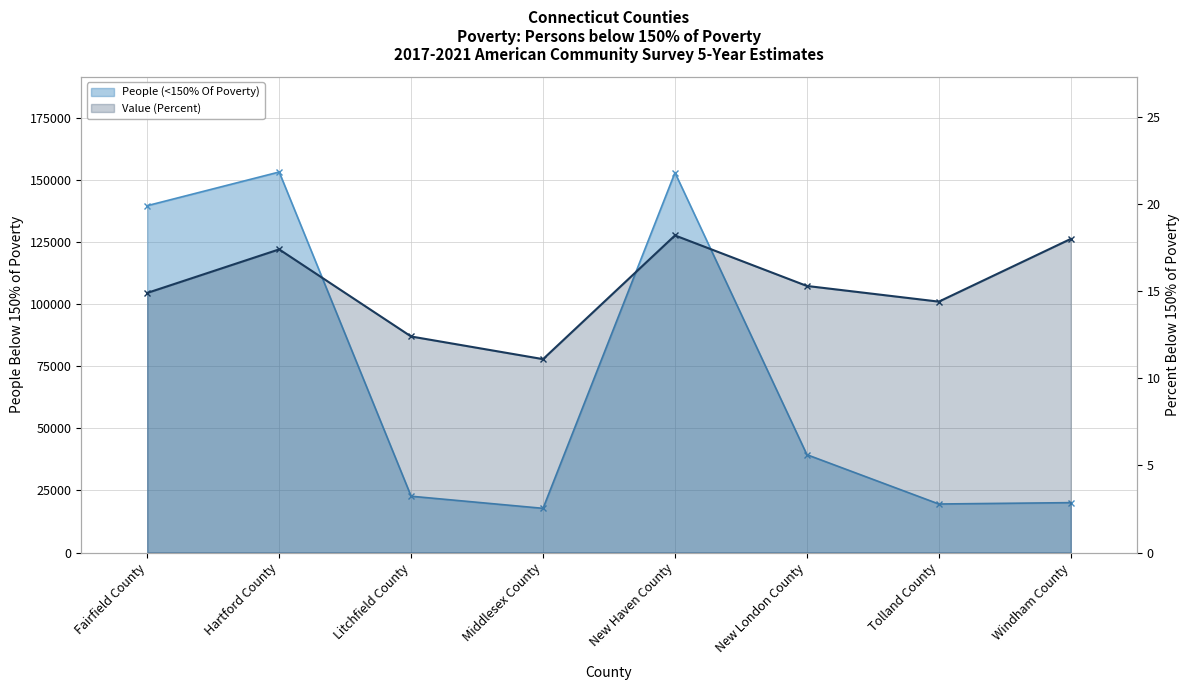

What is the label of the 4th point from the left?

Middlesex County